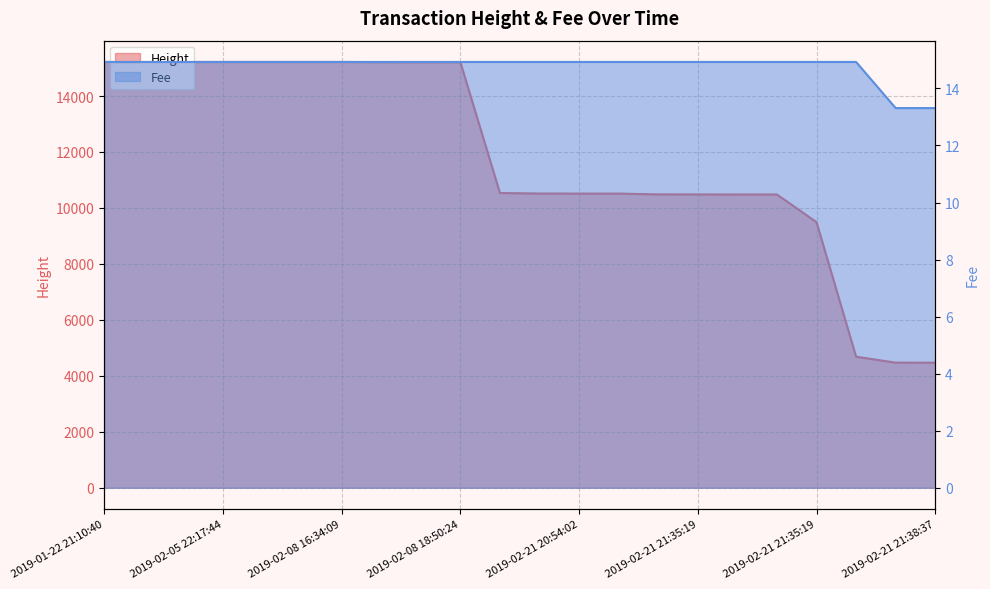

True or false: Fee has a value of 14.9 at 2019-02-08 18:50:24.

True